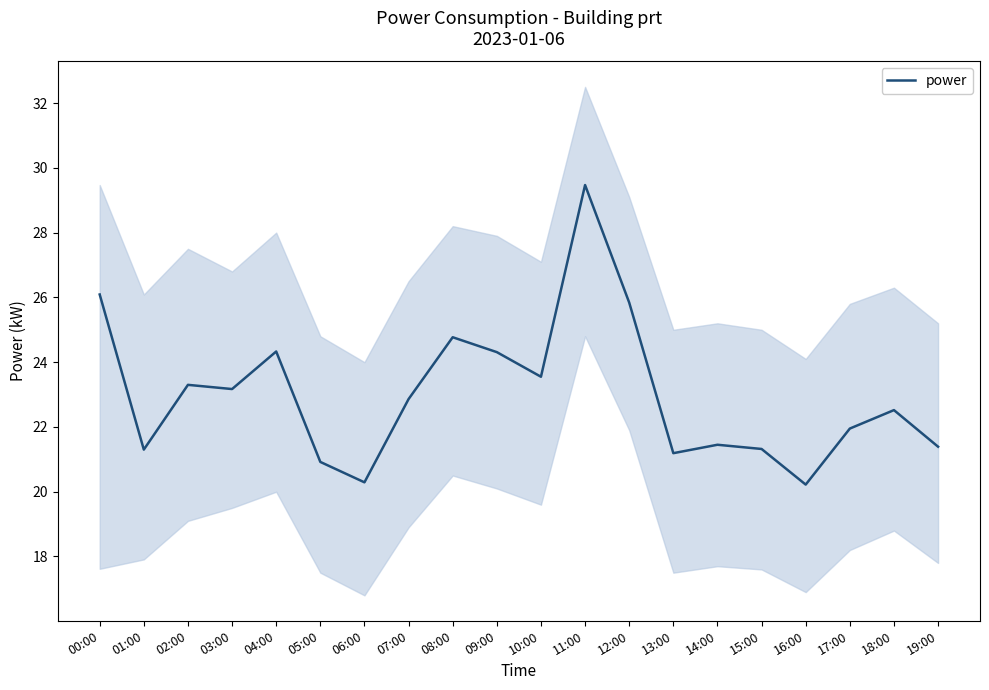

What is the label of the 12th point from the right?

08:00